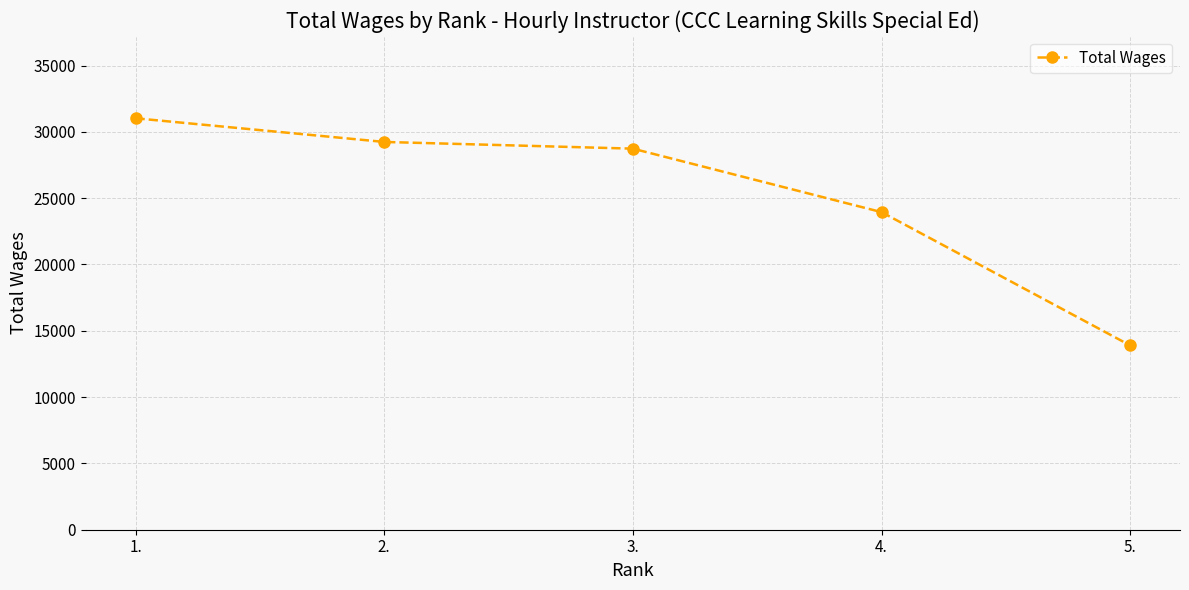

Reading right to left, transcribe all the data shown in this chart.

5.=13892	4.=23944	3.=28731	2.=29237	1.=31022